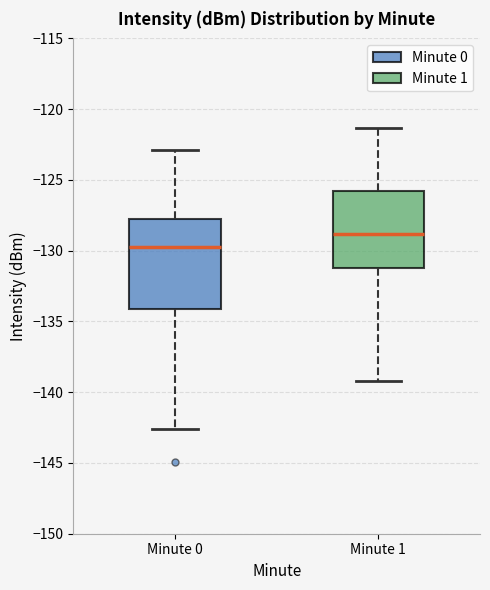

Which box has the highest median line?

Minute 1